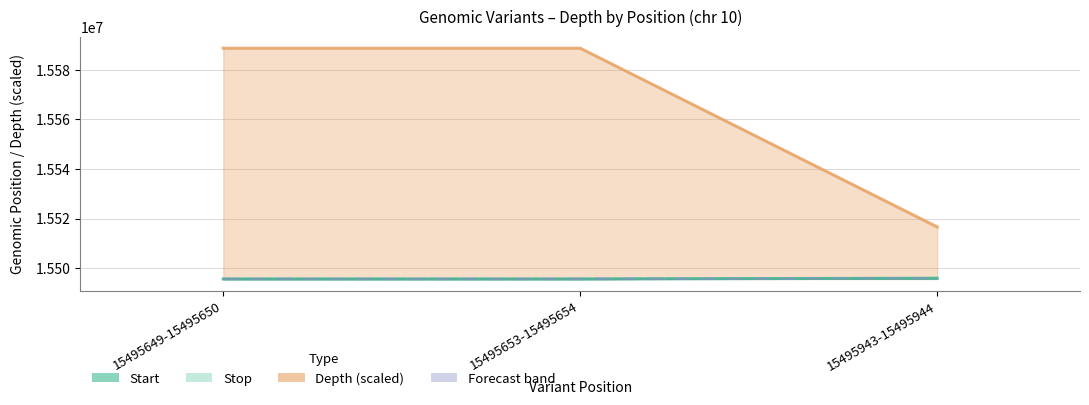

What is the difference between the maximum and second lowest values?

290